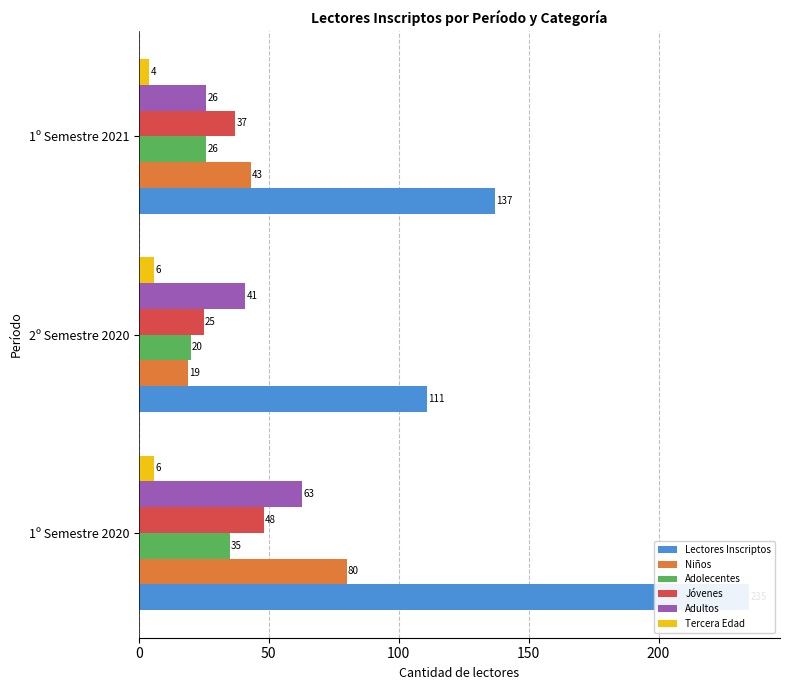

What is the maximum value shown in the chart?

235